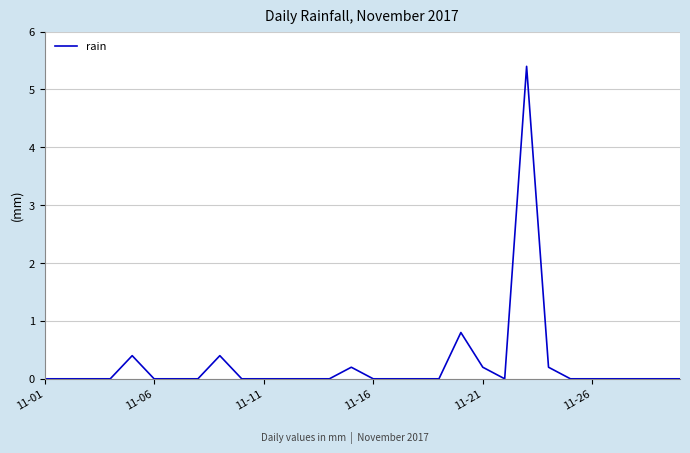

What is the difference between the maximum and minimum values?

5.4